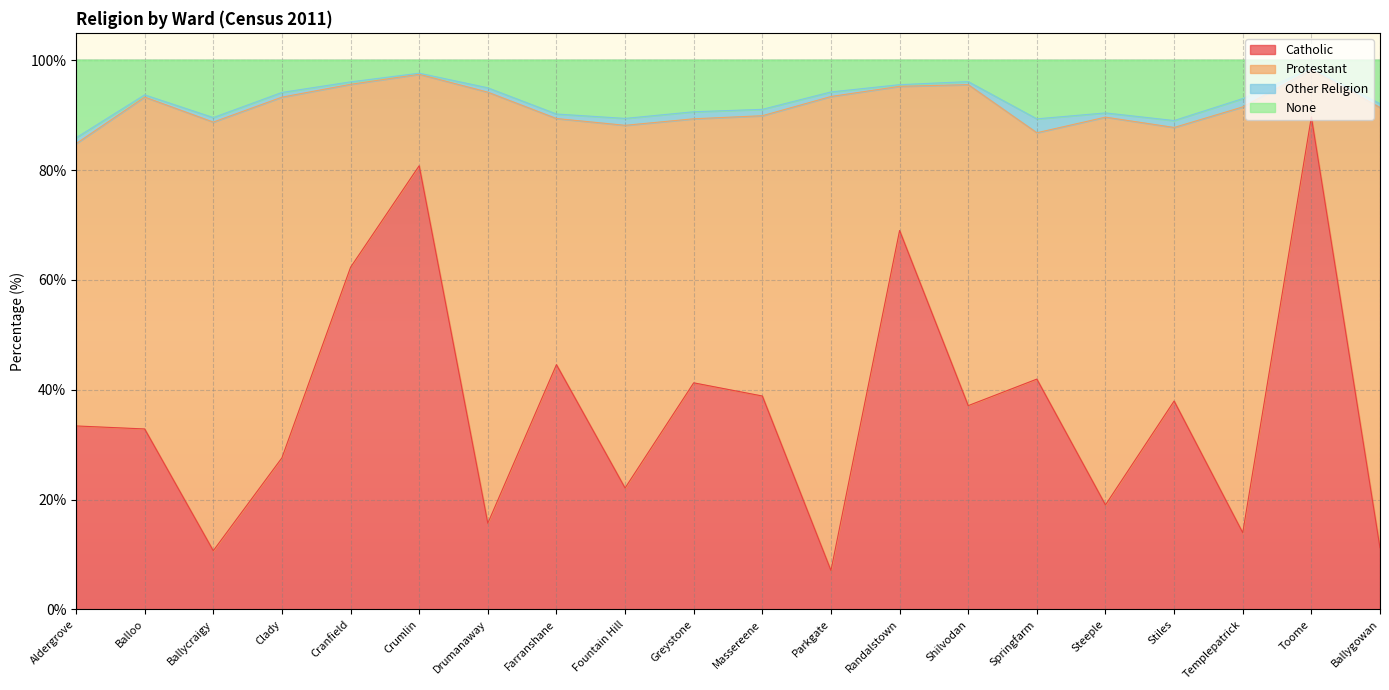

True or false: Catholic and None cross at least once.

False